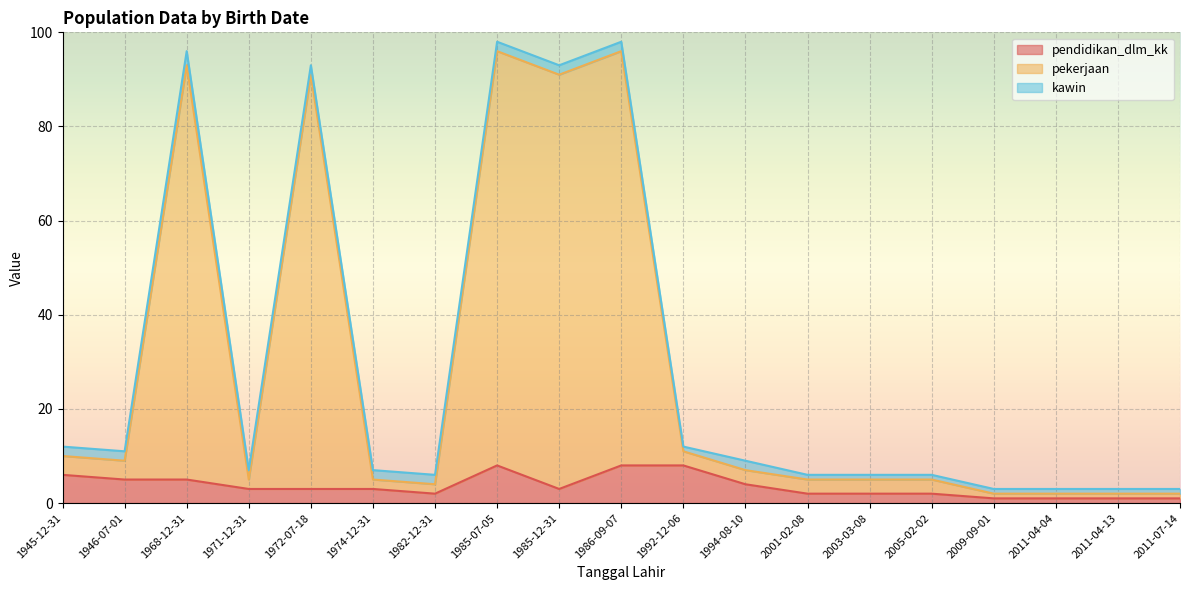

True or false: kawin has a value of 1 at 2011-07-14.

True